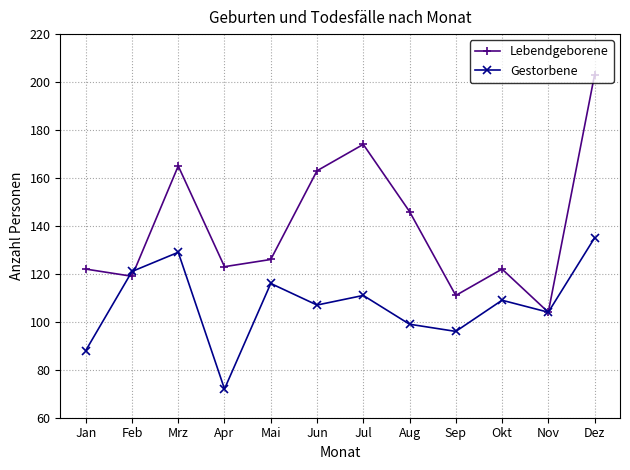

The value of Gestorbene at Jan is 88. True or false?

True